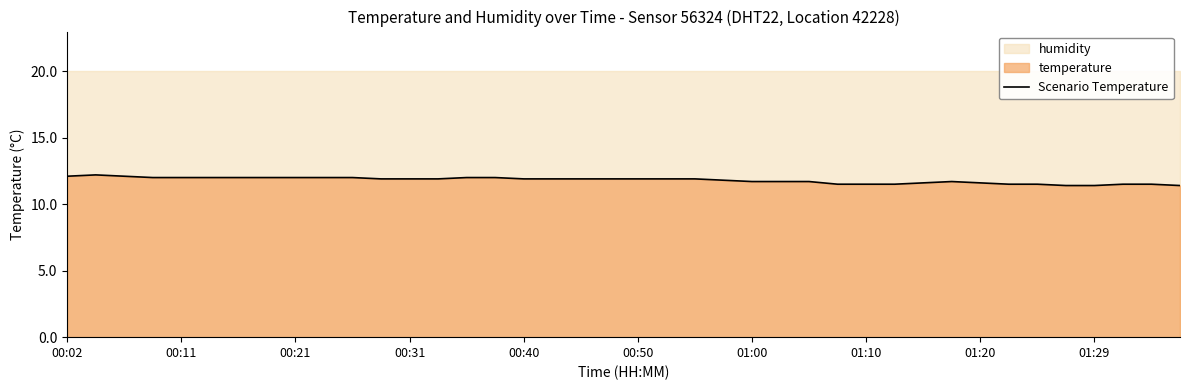

What is the lowest value of the Scenario Temperature series?

11.4